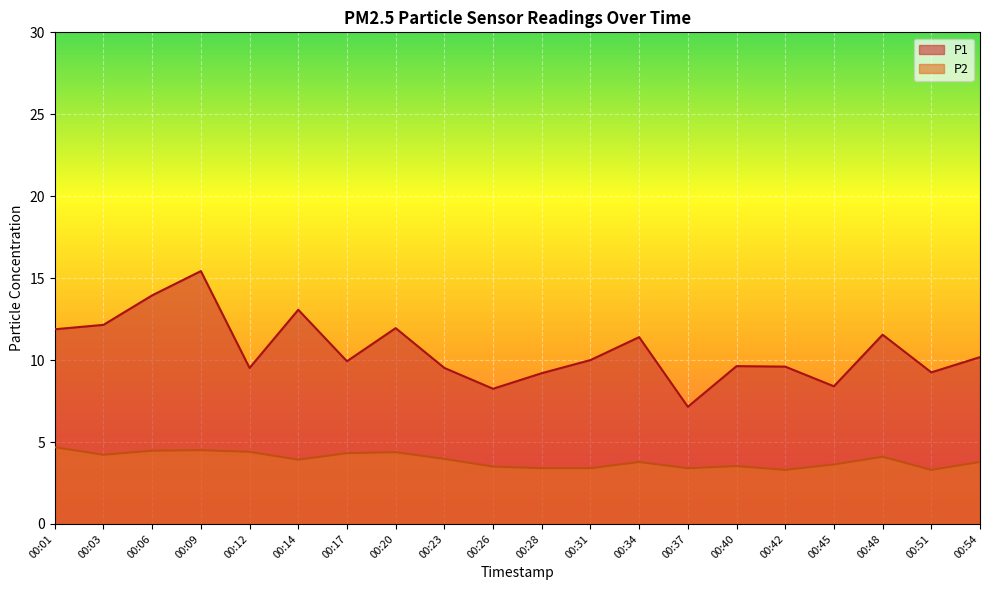

What is the maximum value for P2?

4.7